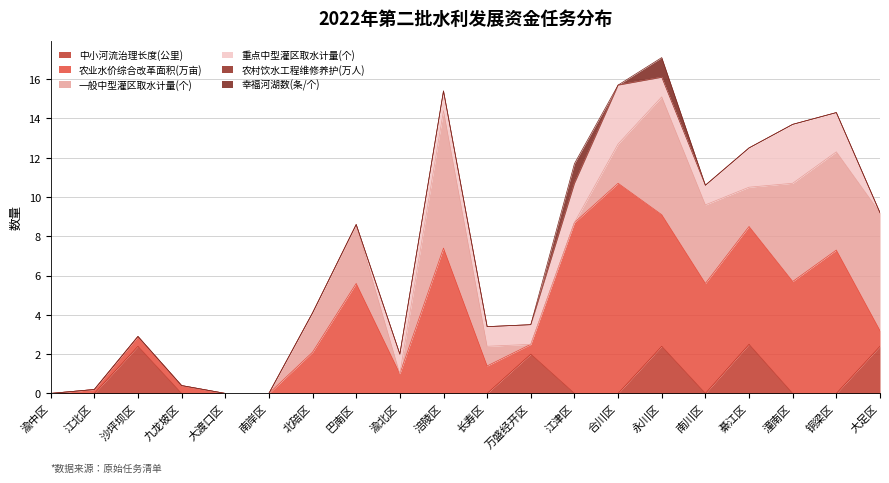

The value of 一般中型灌区取水计量(个) at 大渡口区 is -3.3. True or false?

False